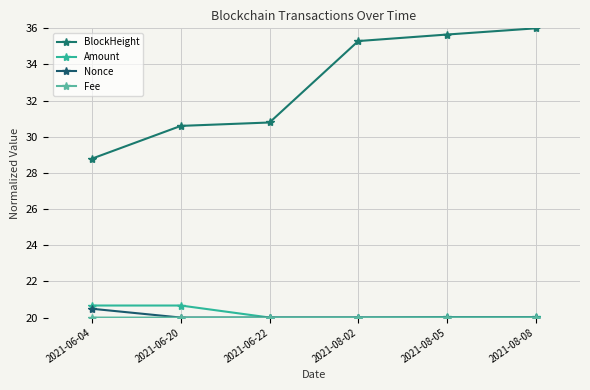

List the labels in order of Nonce value, smallest first.

2021-06-20, 2021-06-22, 2021-08-02, 2021-08-05, 2021-08-08, 2021-06-04